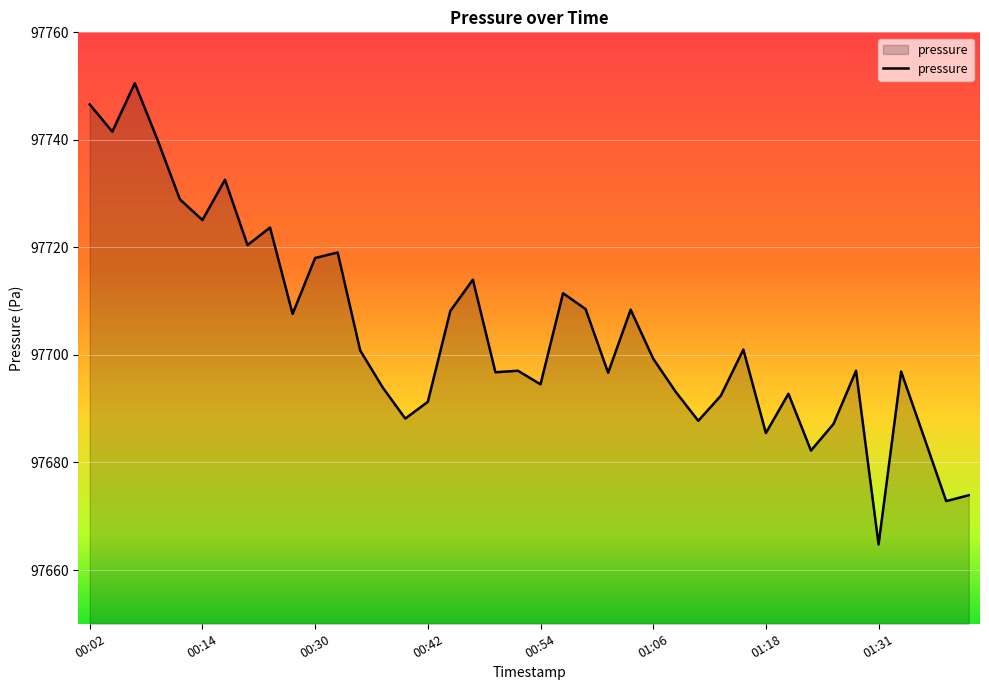

What is the maximum value shown in the chart?

97750.5